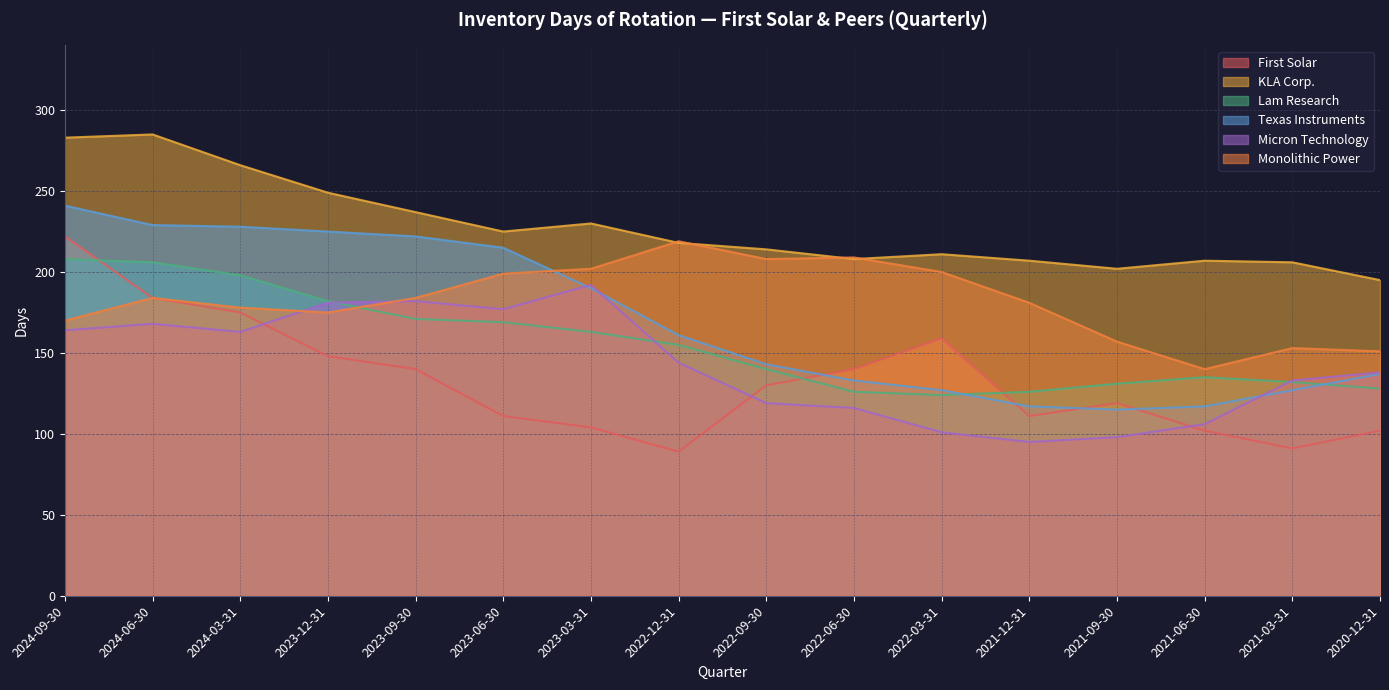

Which series has the largest range (max minus min)?

First Solar